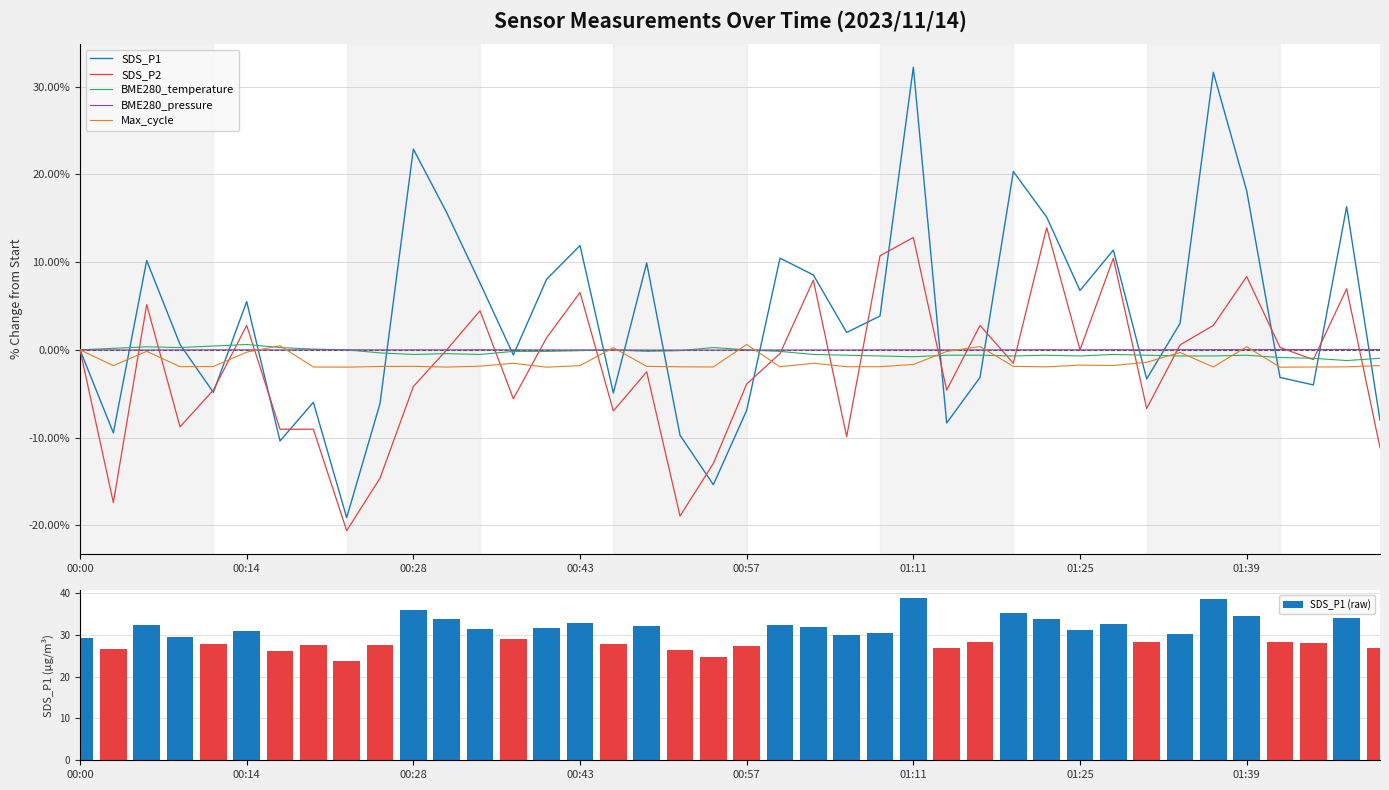

What is the maximum value for SDS_P1 (raw)?

38.7